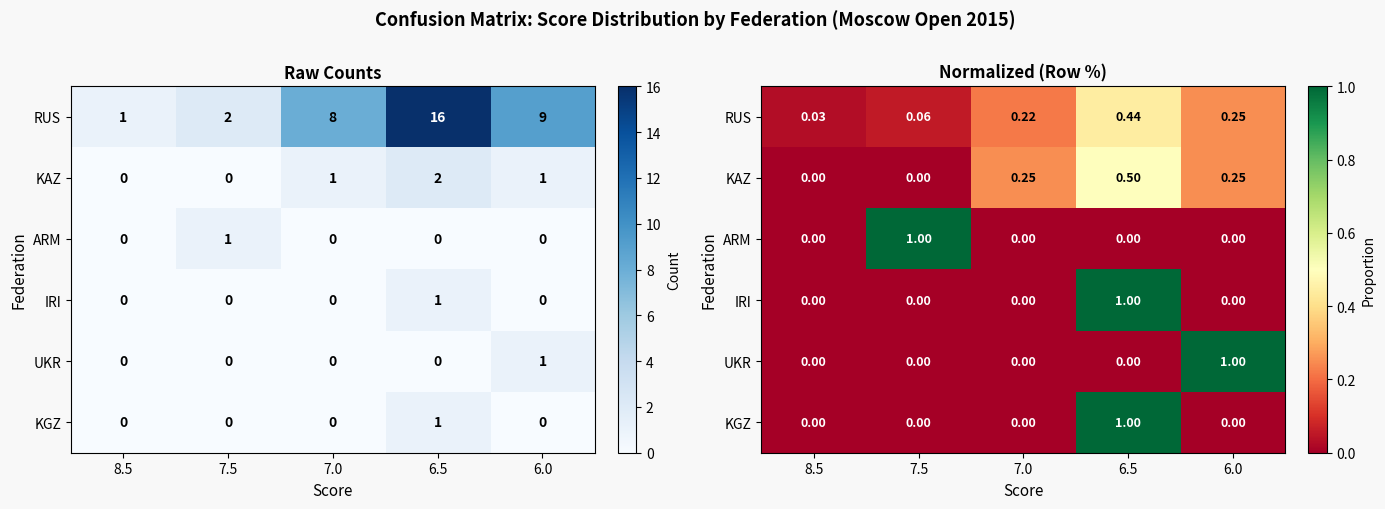

True or false: ARM has a value of 1.0 at 7.5.

True